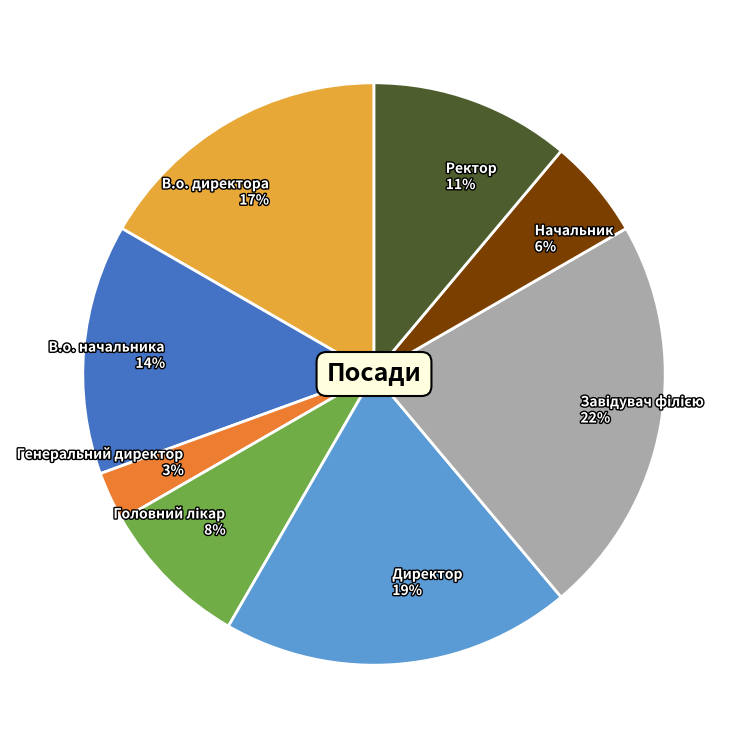

Is it true that Начальник 6% is 16% of the pie?

False